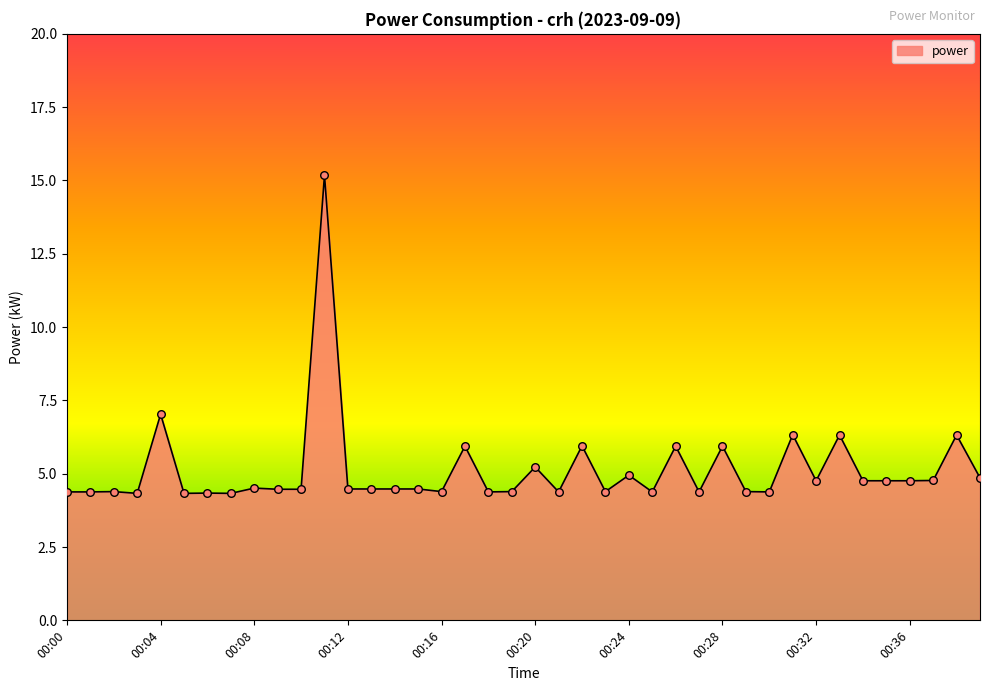

What is the greatest value displayed?

15.2